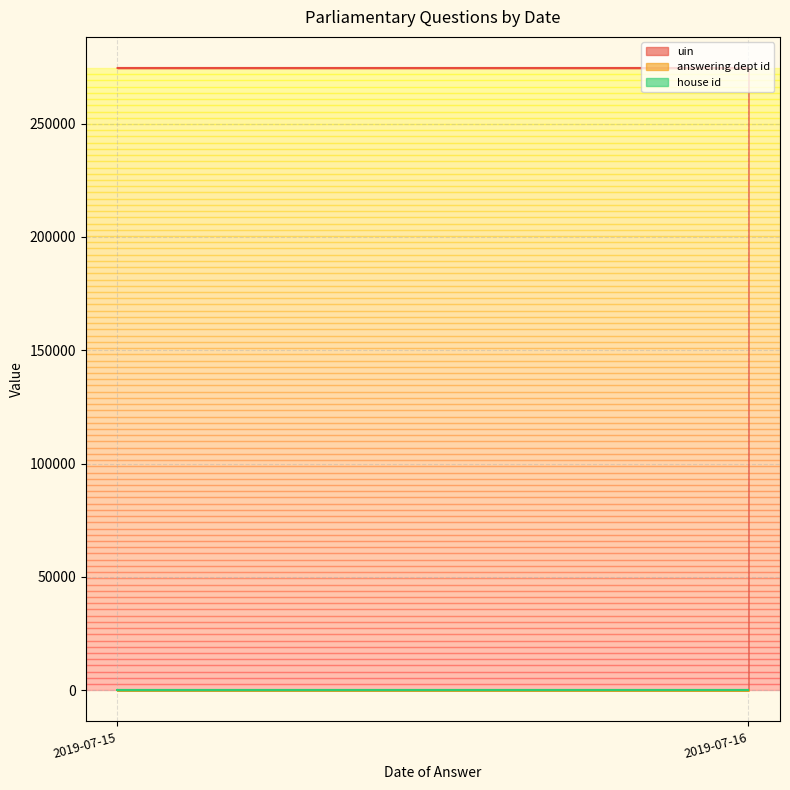

At which category does answering dept id reach its first local peak?

2019-07-15